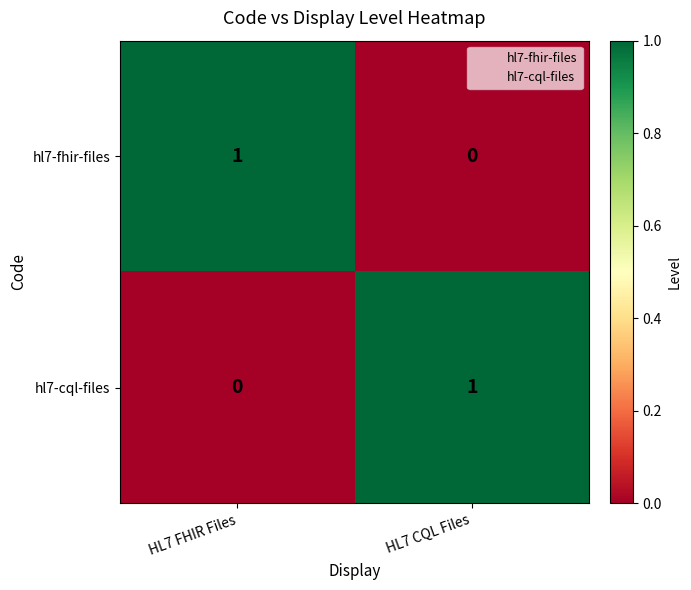

The value of hl7-fhir-files at HL7 CQL Files is 0. True or false?

True